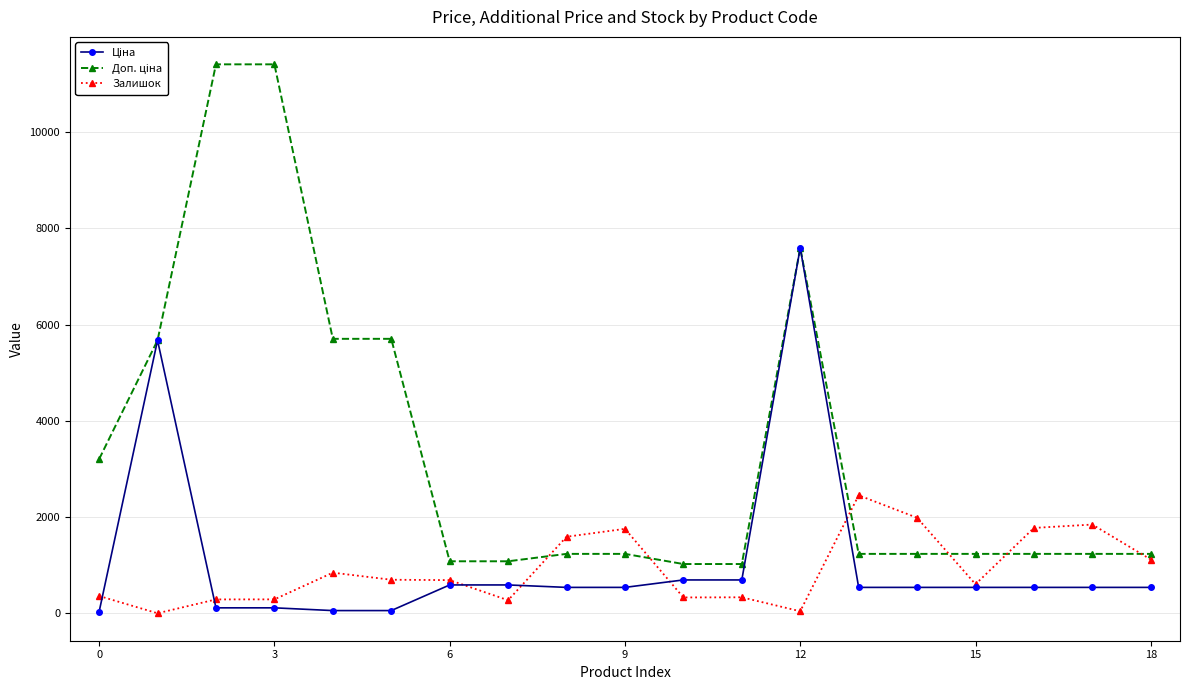

How many lines are shown in the chart?

3